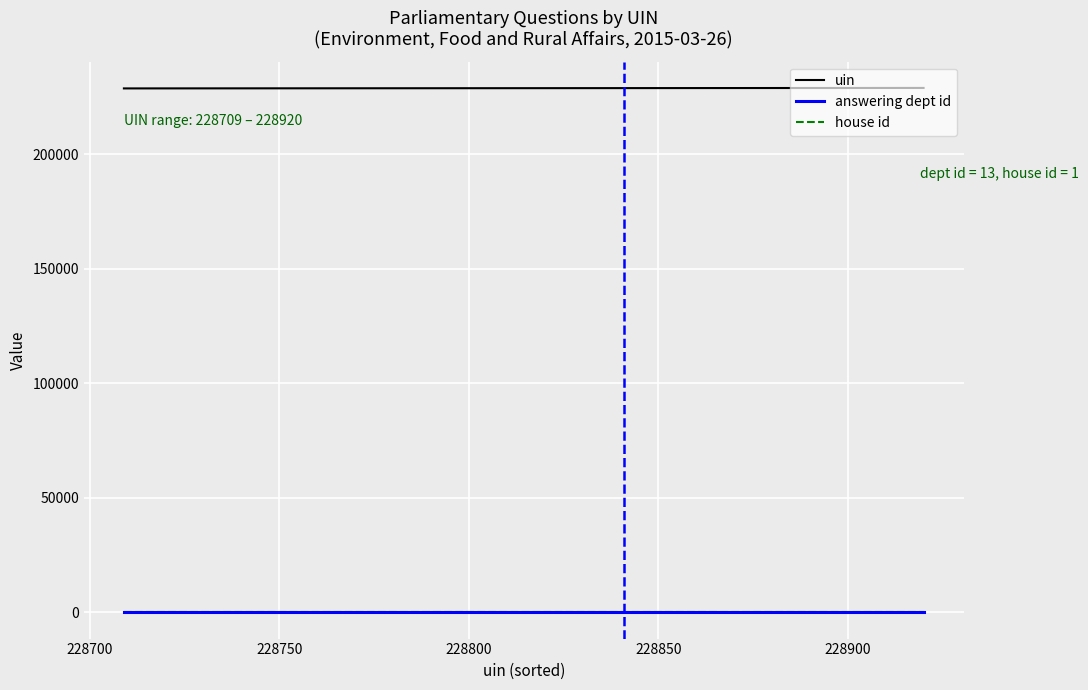

Which series has the largest total across all categories?

uin